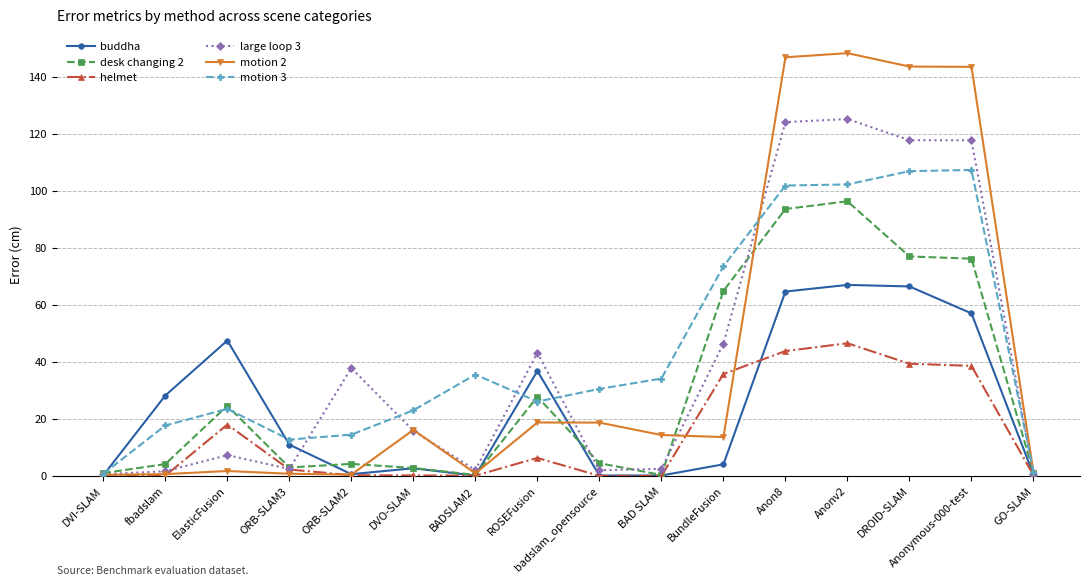

At which category does motion 3 reach its first local peak?

ElasticFusion